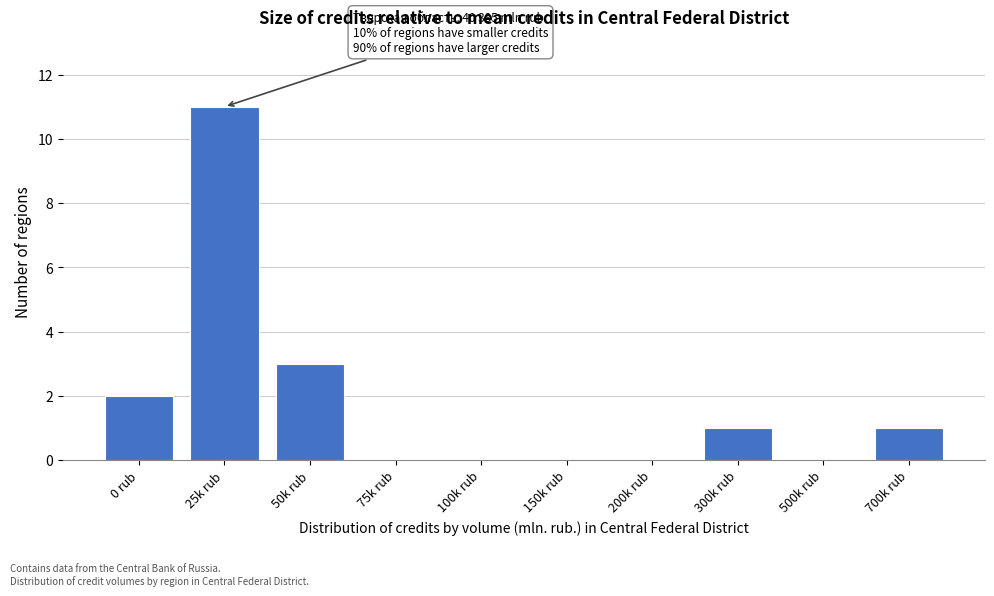

Reading left to right, transcribe all the data shown in this chart.

2	11	3	1	1